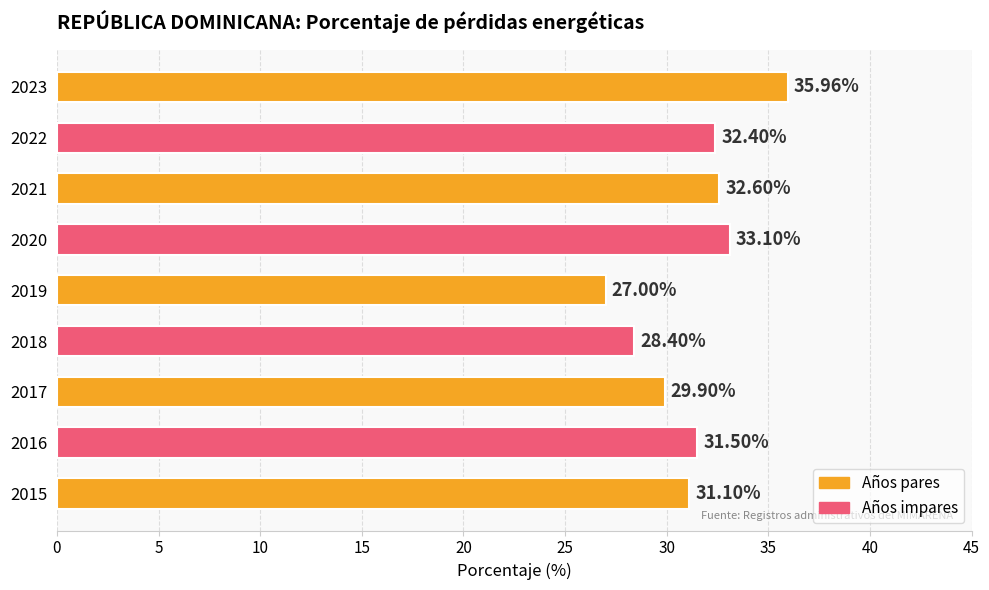

What is the average value?

31.3